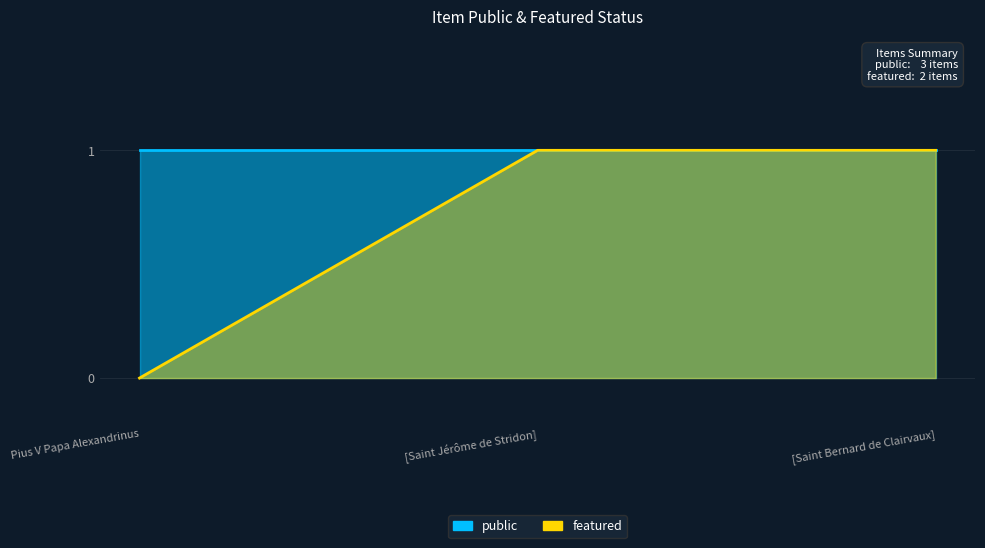

The value at [Saint Bernard de Clairvaux] is 2. True or false?

False